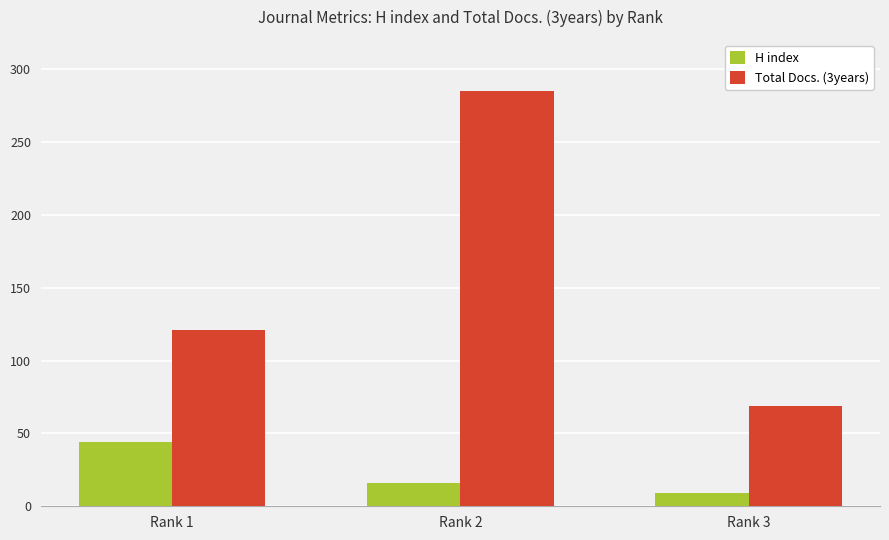

Count the Total Docs. (3years) values in the range 69 to 285.

3